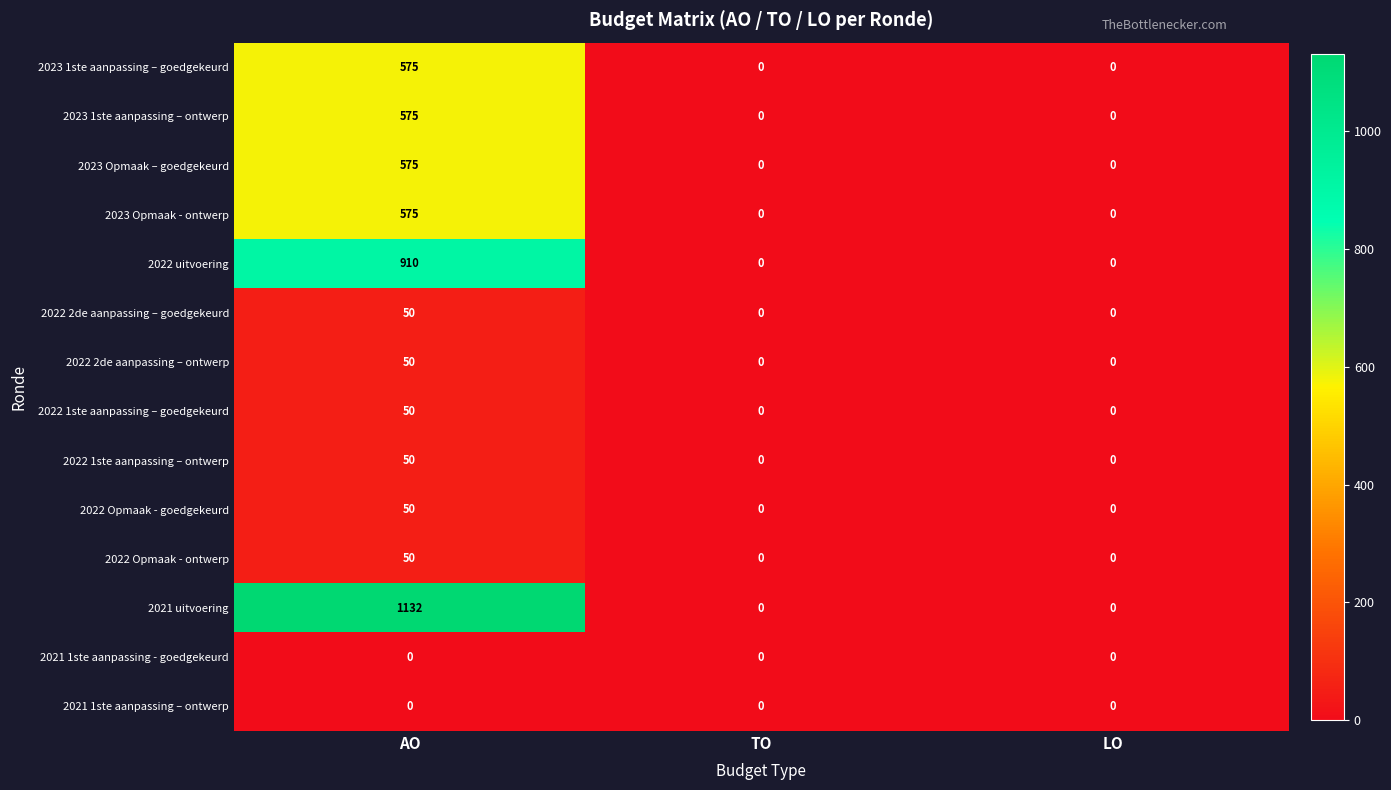

How many series are shown in this chart?

14